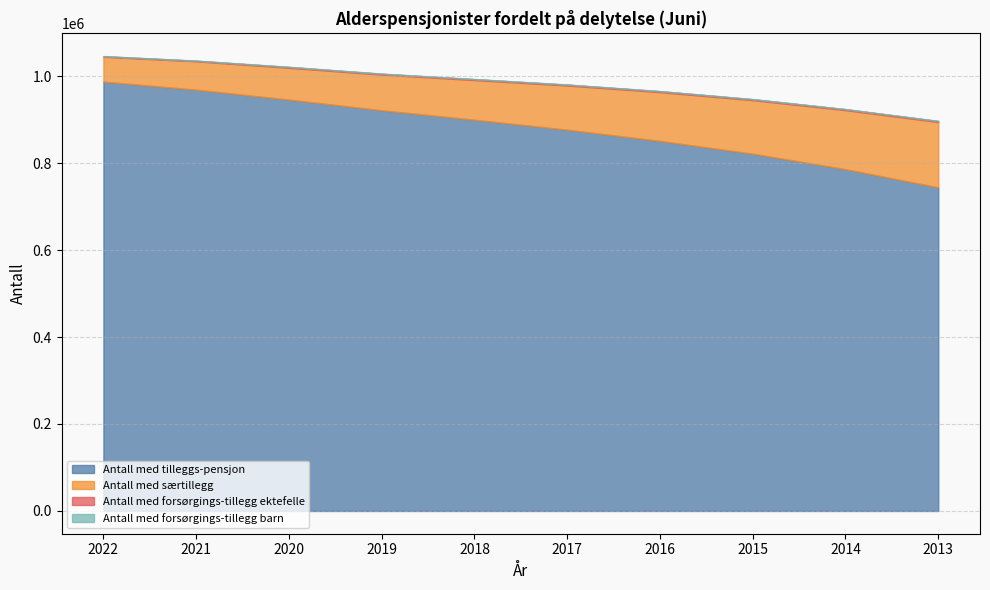

True or false: Antall med forsørgings-tillegg ektefelle and Antall med forsørgings-tillegg barn cross at least once.

False